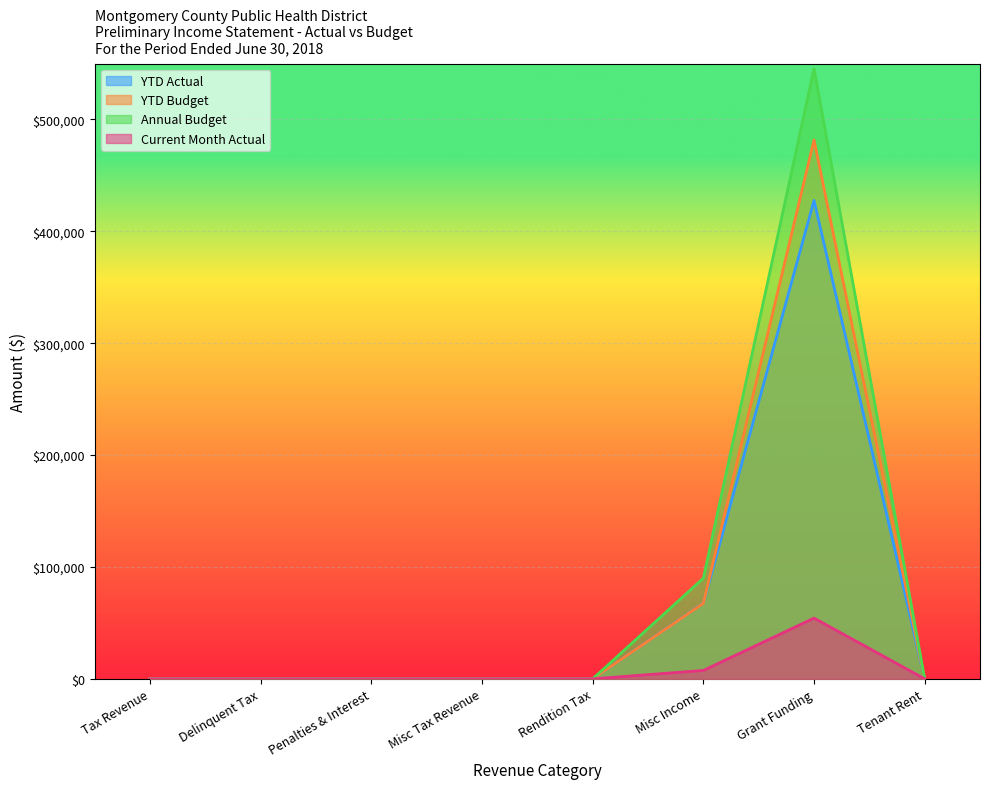

What are all the series names shown in the legend?

YTD Actual, YTD Budget, Annual Budget, Current Month Actual